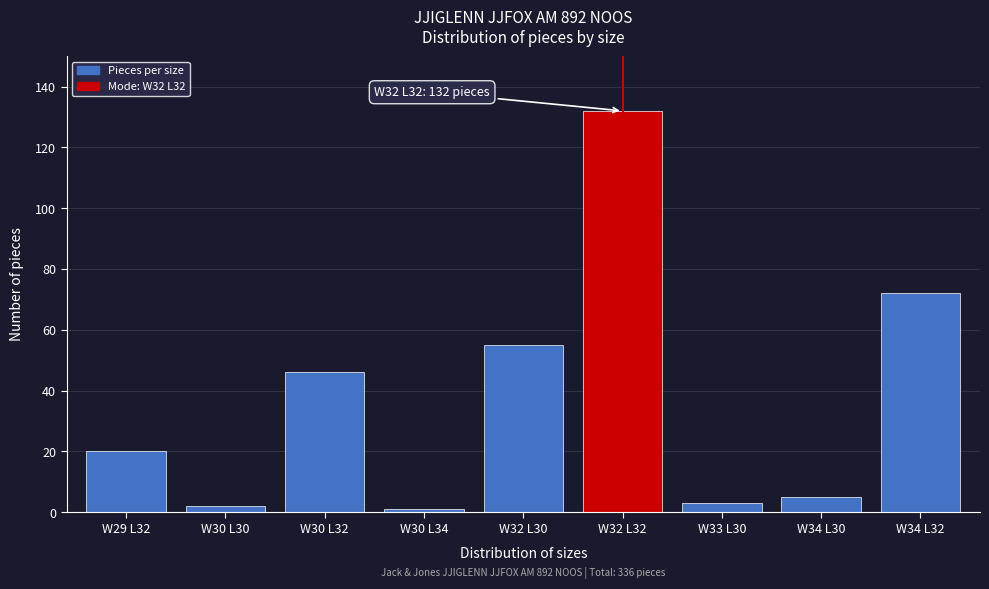

Reading left to right, extract all data points from this chart.

W29 L32=20	W30 L30=2	W30 L32=46	W30 L34=1	W32 L30=55	W32 L32=132	W33 L30=3	W34 L30=5	W34 L32=72